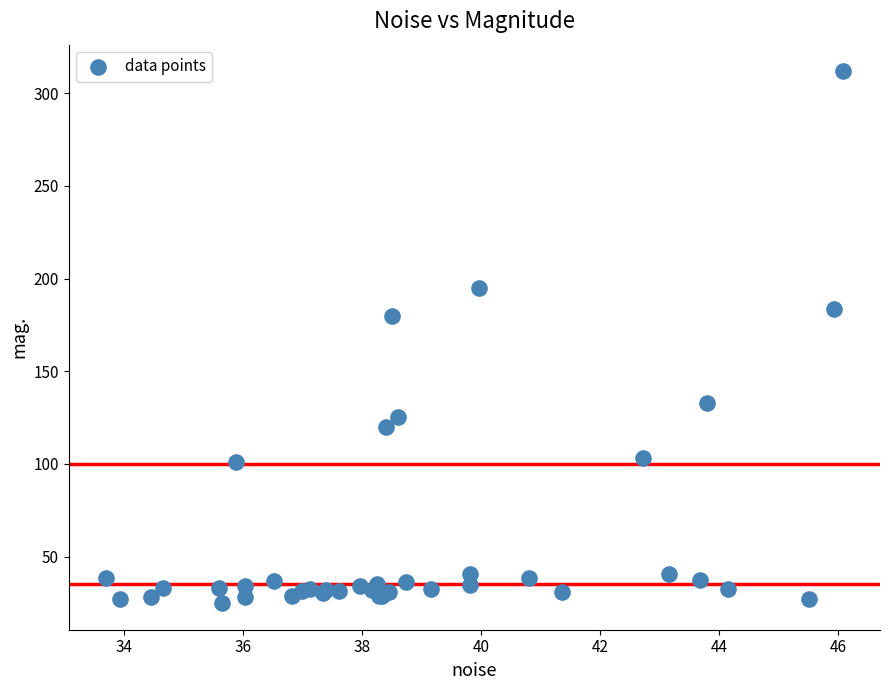

What Y value in the scatter plot is closest to 168?

179.6